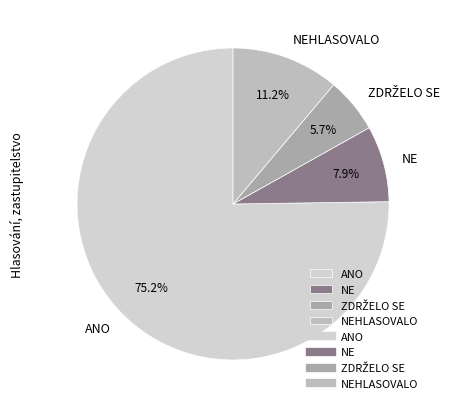

Is NE the majority of the pie?

No